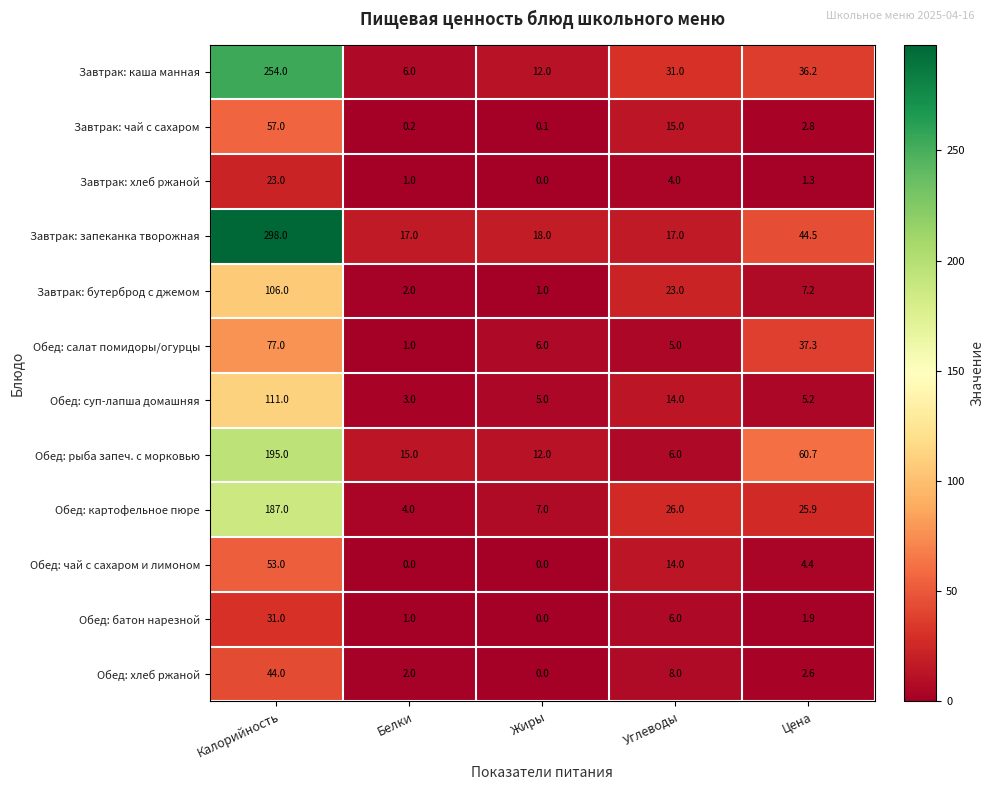

Which series changed the most between Калорийность and Цена?

Завтрак: запеканка творожная